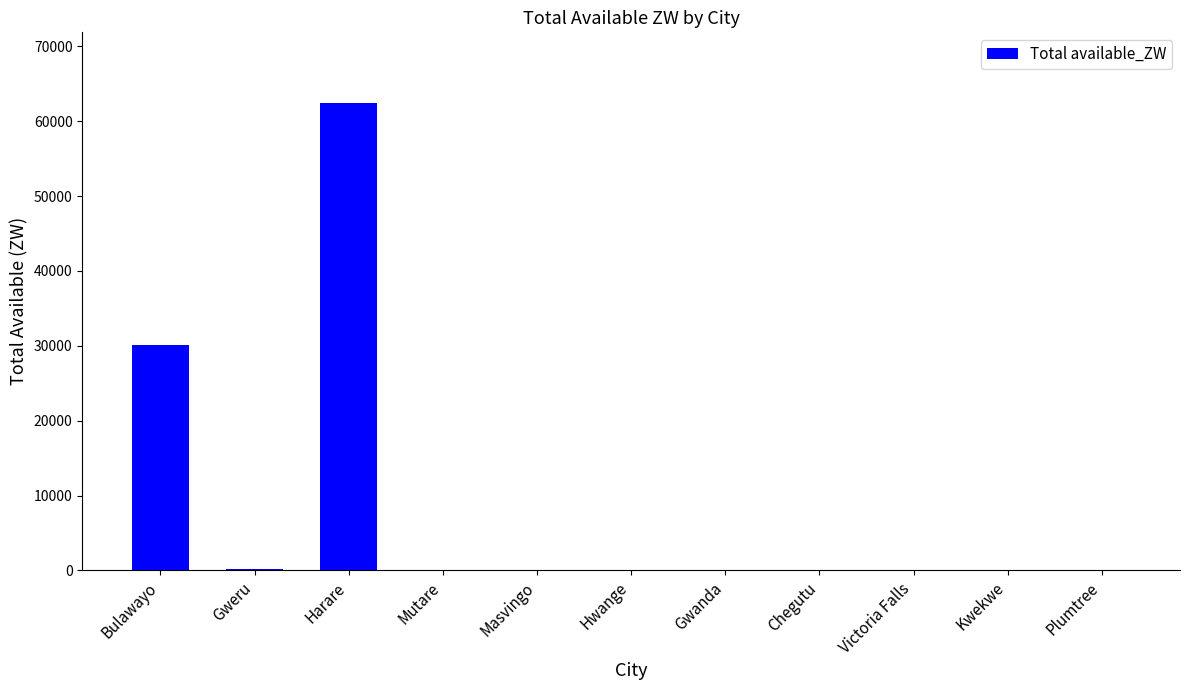

What is the greatest value displayed?

62490.4